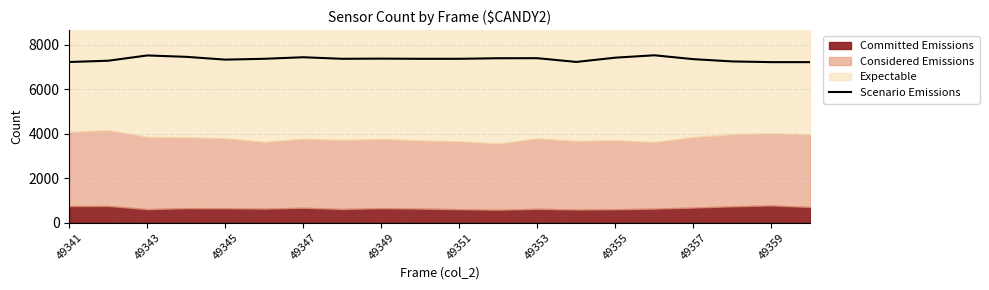

The value of Scenario Emissions at 49349 is 9883. True or false?

False